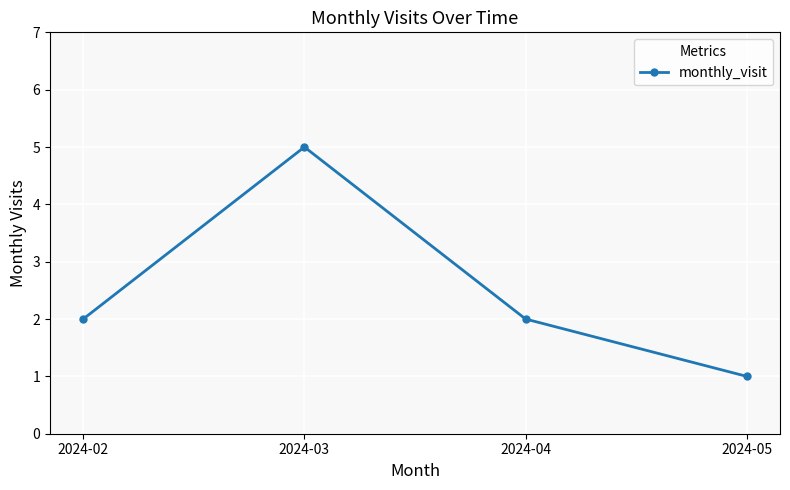

What is the difference between the maximum and minimum values?

4